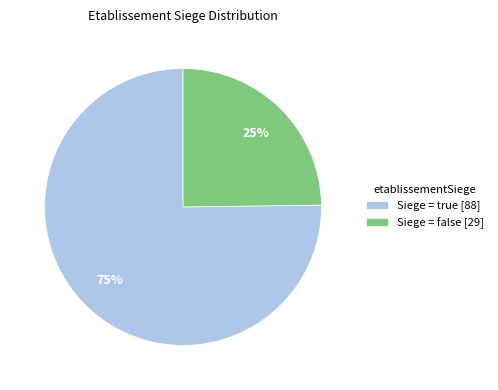

The Siege = false [29] slice represents 12% of the pie. True or false?

False